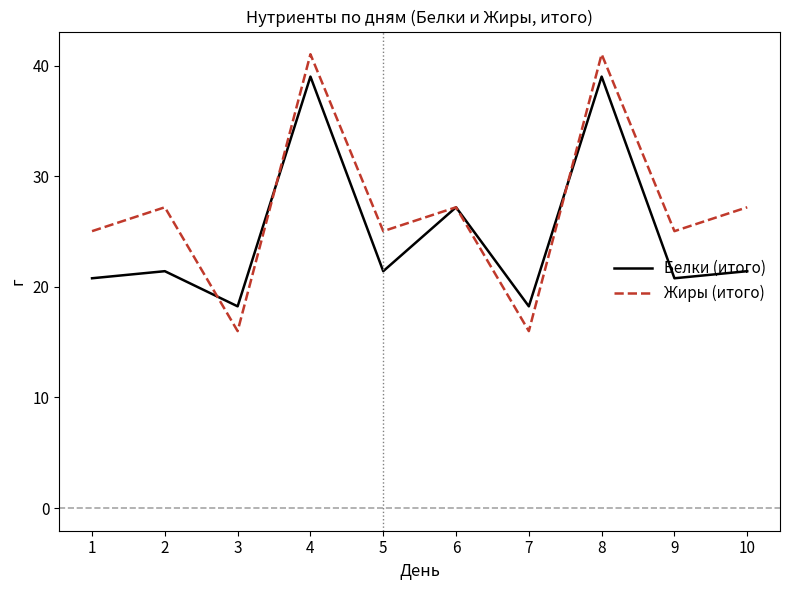

What is the difference between the highest and lowest values at 2?

5.8